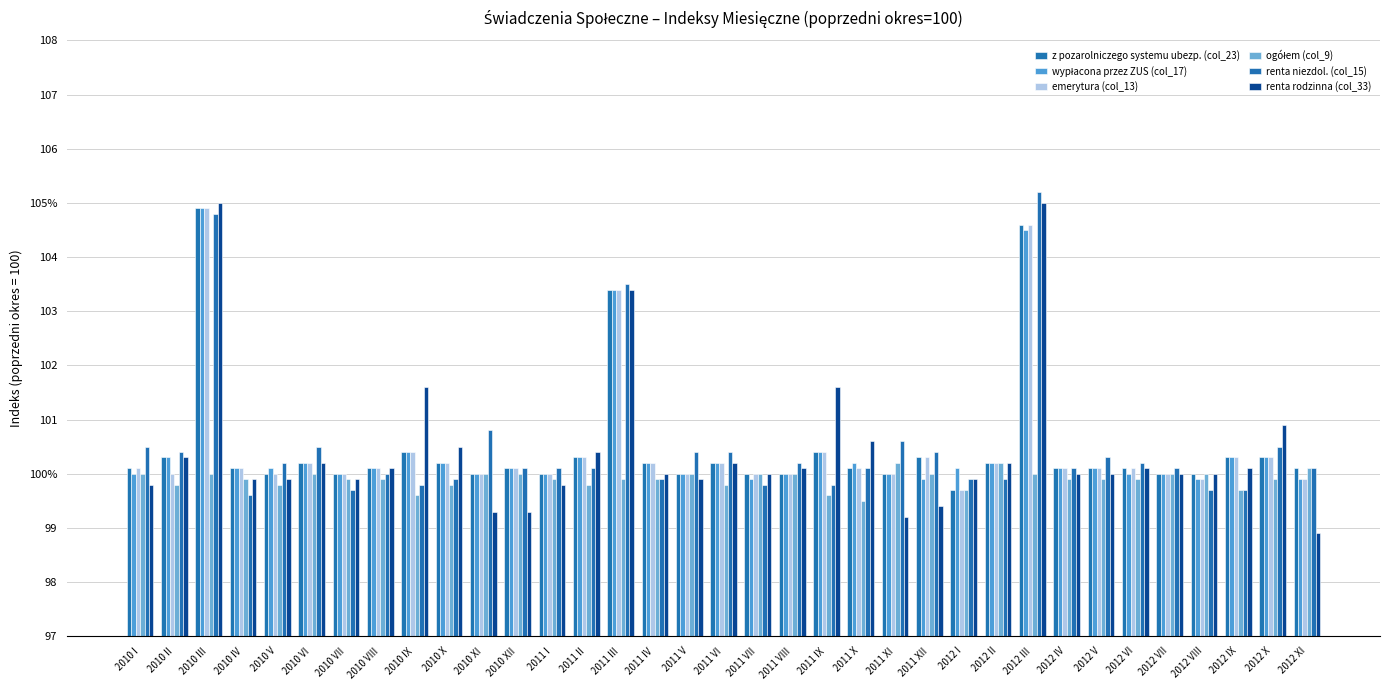

Reading left to right, list all the values displayed in this chart.

z pozarolniczego systemu ubezp. (col_23): 2010 I=100.1	2010 II=100.3	2010 III=104.9	2010 IV=100.1	2010 V=100.0	2010 VI=100.2	2010 VII=100.0	2010 VIII=100.1	2010 IX=100.4	2010 X=100.2	2010 XI=100.0	2010 XII=100.1	2011 I=100.0	2011 II=100.3	2011 III=103.4	2011 IV=100.2	2011 V=100.0	2011 VI=100.2	2011 VII=100.0	2011 VIII=100.0	2011 IX=100.4	2011 X=100.1	2011 XI=100.0	2011 XII=100.3	2012 I=99.7	2012 II=100.2	2012 III=104.6	2012 IV=100.1	2012 V=100.1	2012 VI=100.1	2012 VII=100.0	2012 VIII=100.0	2012 IX=100.3	2012 X=100.3	2012 XI=100.1
wypłacona przez ZUS (col_17): 2010 I=100.0	2010 II=100.3	2010 III=104.9	2010 IV=100.1	2010 V=100.1	2010 VI=100.2	2010 VII=100.0	2010 VIII=100.1	2010 IX=100.4	2010 X=100.2	2010 XI=100.0	2010 XII=100.1	2011 I=100.0	2011 II=100.3	2011 III=103.4	2011 IV=100.2	2011 V=100.0	2011 VI=100.2	2011 VII=99.9	2011 VIII=100.0	2011 IX=100.4	2011 X=100.2	2011 XI=100.0	2011 XII=99.9	2012 I=100.1	2012 II=100.2	2012 III=104.5	2012 IV=100.1	2012 V=100.1	2012 VI=100.0	2012 VII=100.0	2012 VIII=99.9	2012 IX=100.3	2012 X=100.3	2012 XI=99.9
emerytura (col_13): 2010 I=100.1	2010 II=100.0	2010 III=104.9	2010 IV=100.1	2010 V=100.0	2010 VI=100.2	2010 VII=100.0	2010 VIII=100.1	2010 IX=100.4	2010 X=100.2	2010 XI=100.0	2010 XII=100.1	2011 I=100.0	2011 II=100.3	2011 III=103.4	2011 IV=100.2	2011 V=100.0	2011 VI=100.2	2011 VII=100.0	2011 VIII=100.0	2011 IX=100.4	2011 X=100.1	2011 XI=100.0	2011 XII=100.3	2012 I=99.7	2012 II=100.2	2012 III=104.6	2012 IV=100.1	2012 V=100.1	2012 VI=100.1	2012 VII=100.0	2012 VIII=99.9	2012 IX=100.3	2012 X=100.3	2012 XI=99.9
ogółem (col_9): 2010 I=100.0	2010 II=99.8	2010 III=100.0	2010 IV=99.9	2010 V=99.8	2010 VI=100.0	2010 VII=99.9	2010 VIII=99.9	2010 IX=99.6	2010 X=99.8	2010 XI=100.0	2010 XII=100.0	2011 I=99.9	2011 II=99.8	2011 III=99.9	2011 IV=99.9	2011 V=100.0	2011 VI=99.8	2011 VII=100.0	2011 VIII=100.0	2011 IX=99.6	2011 X=99.5	2011 XI=100.2	2011 XII=100.0	2012 I=99.7	2012 II=100.2	2012 III=100.0	2012 IV=99.9	2012 V=99.9	2012 VI=99.9	2012 VII=100.0	2012 VIII=100.0	2012 IX=99.7	2012 X=99.9	2012 XI=100.1
renta niezdol. (col_15): 2010 I=100.5	2010 II=100.4	2010 III=104.8	2010 IV=99.6	2010 V=100.2	2010 VI=100.5	2010 VII=99.7	2010 VIII=100.0	2010 IX=99.8	2010 X=99.9	2010 XI=100.8	2010 XII=100.1	2011 I=100.1	2011 II=100.1	2011 III=103.5	2011 IV=99.9	2011 V=100.4	2011 VI=100.4	2011 VII=99.8	2011 VIII=100.2	2011 IX=99.8	2011 X=100.1	2011 XI=100.6	2011 XII=100.4	2012 I=99.9	2012 II=99.9	2012 III=105.2	2012 IV=100.1	2012 V=100.3	2012 VI=100.2	2012 VII=100.1	2012 VIII=99.7	2012 IX=99.7	2012 X=100.5	2012 XI=100.1
renta rodzinna (col_33): 2010 I=99.8	2010 II=100.3	2010 III=105.0	2010 IV=99.9	2010 V=99.9	2010 VI=100.2	2010 VII=99.9	2010 VIII=100.1	2010 IX=101.6	2010 X=100.5	2010 XI=99.3	2010 XII=99.3	2011 I=99.8	2011 II=100.4	2011 III=103.4	2011 IV=100.0	2011 V=99.9	2011 VI=100.2	2011 VII=100.0	2011 VIII=100.1	2011 IX=101.6	2011 X=100.6	2011 XI=99.2	2011 XII=99.4	2012 I=99.9	2012 II=100.2	2012 III=105.0	2012 IV=100.0	2012 V=100.0	2012 VI=100.1	2012 VII=100.0	2012 VIII=100.0	2012 IX=100.1	2012 X=100.9	2012 XI=98.9